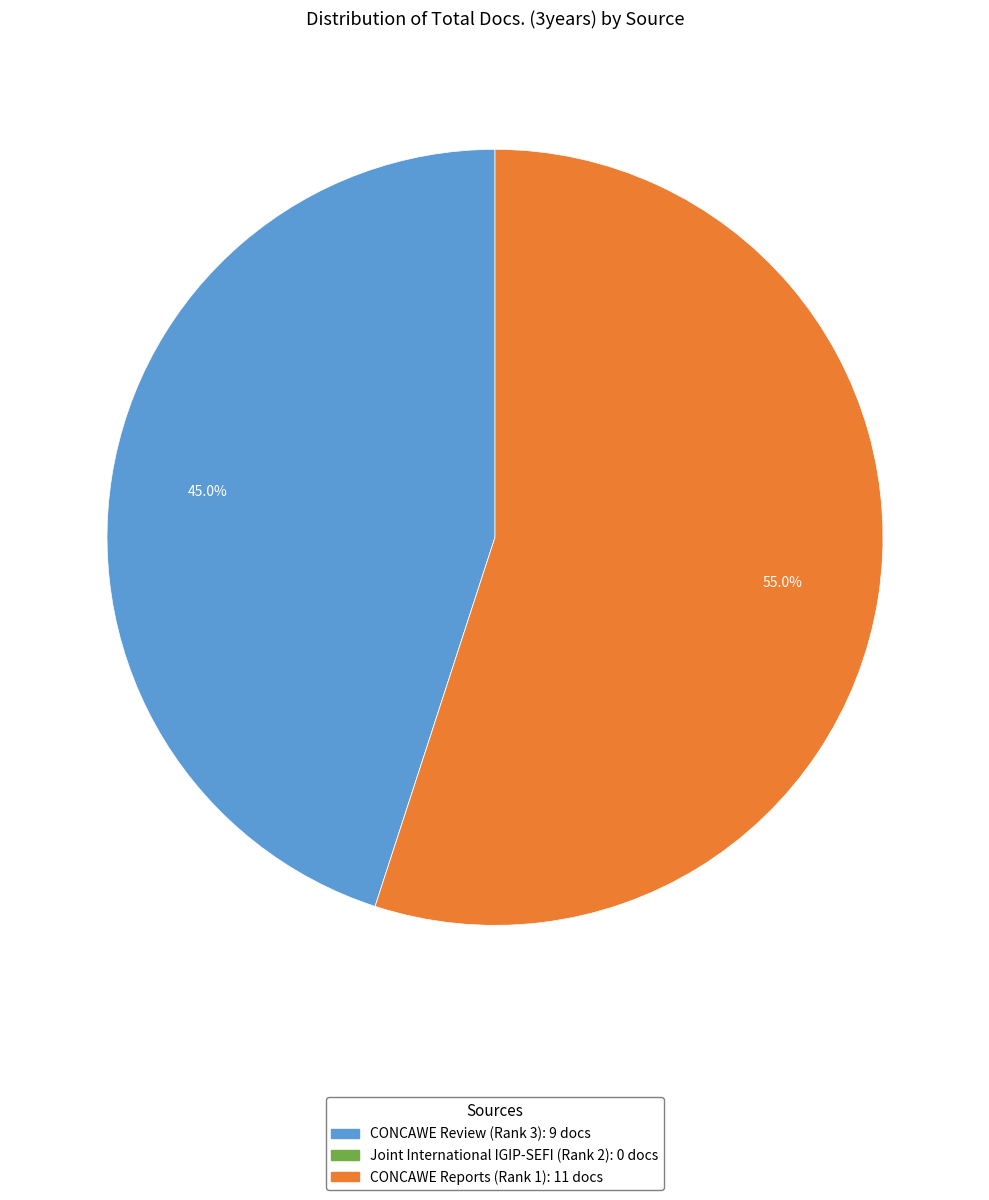

Which category has the biggest portion of the pie?

CONCAWE Reports (Rank 1)